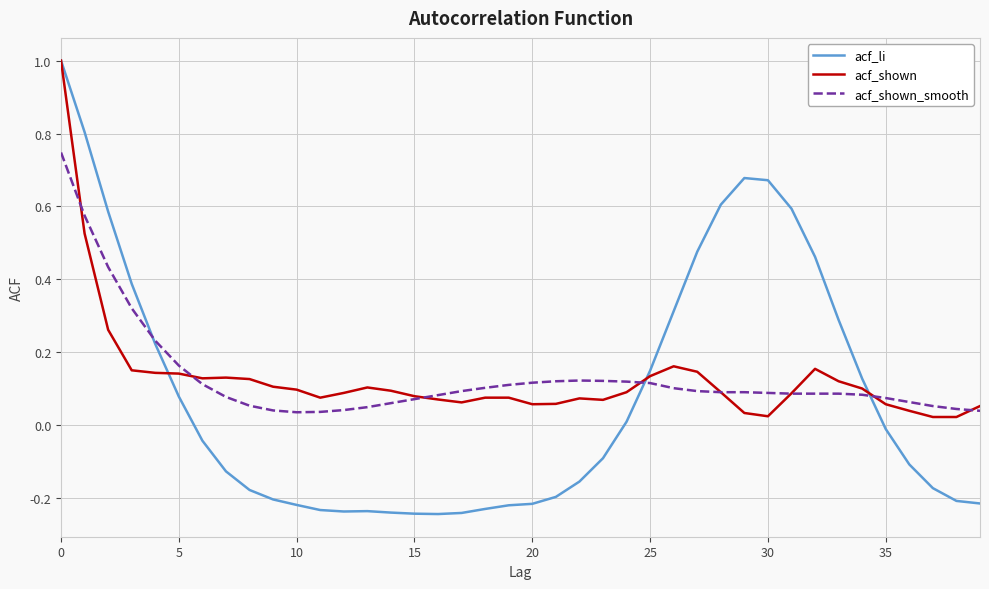

Which series has the largest range (max minus min)?

acf_li